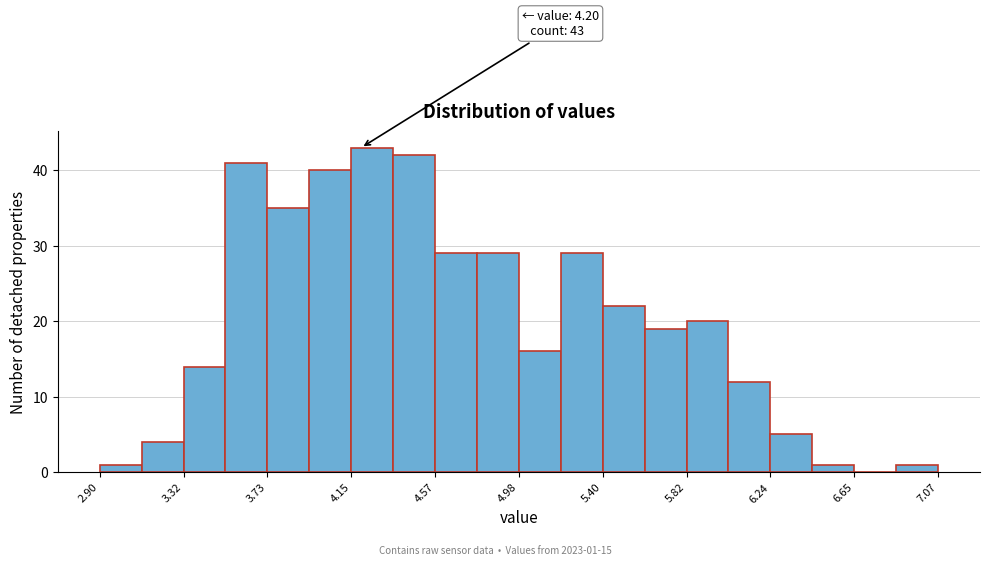

Over which range of the x-axis is the bar tallest?

4.15 to 4.35